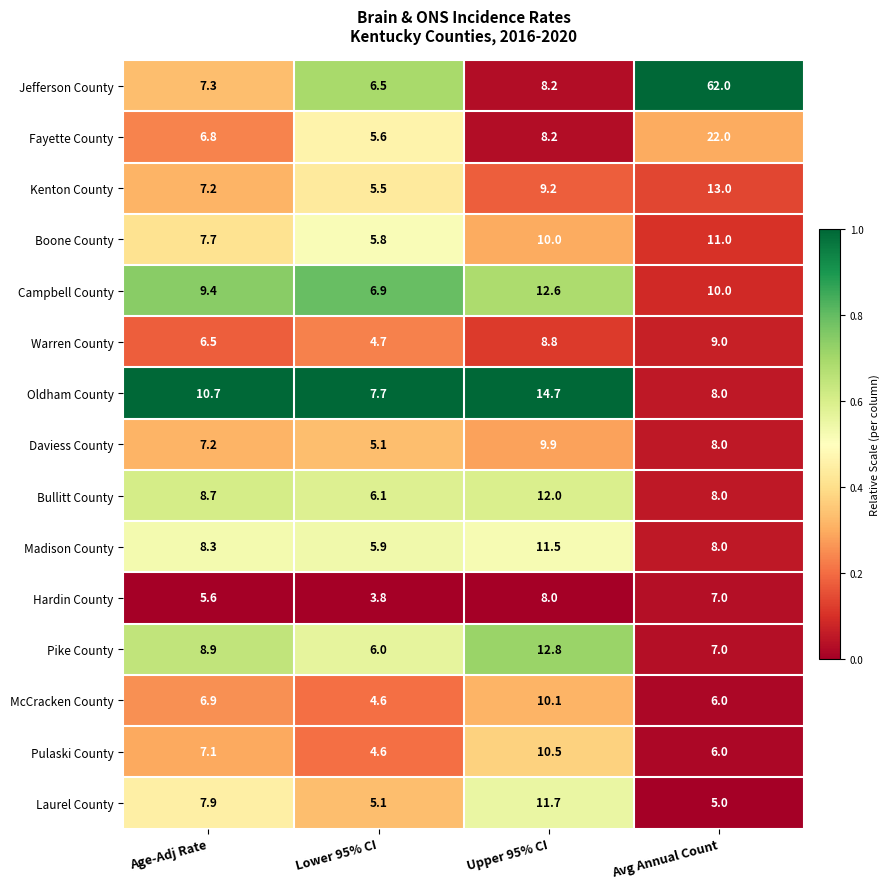

At which label is Daviess County closest to 7?

Age-Adj Rate